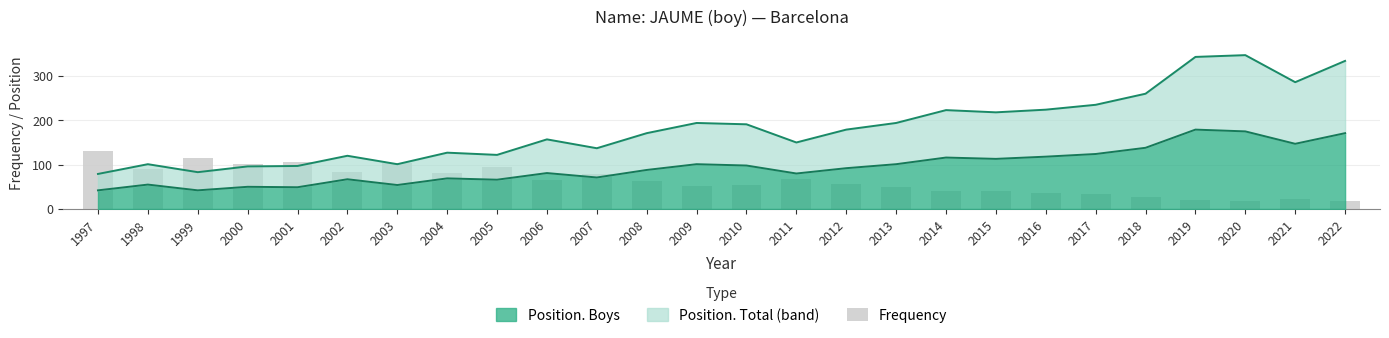

Does the chart contain any negative values?

No